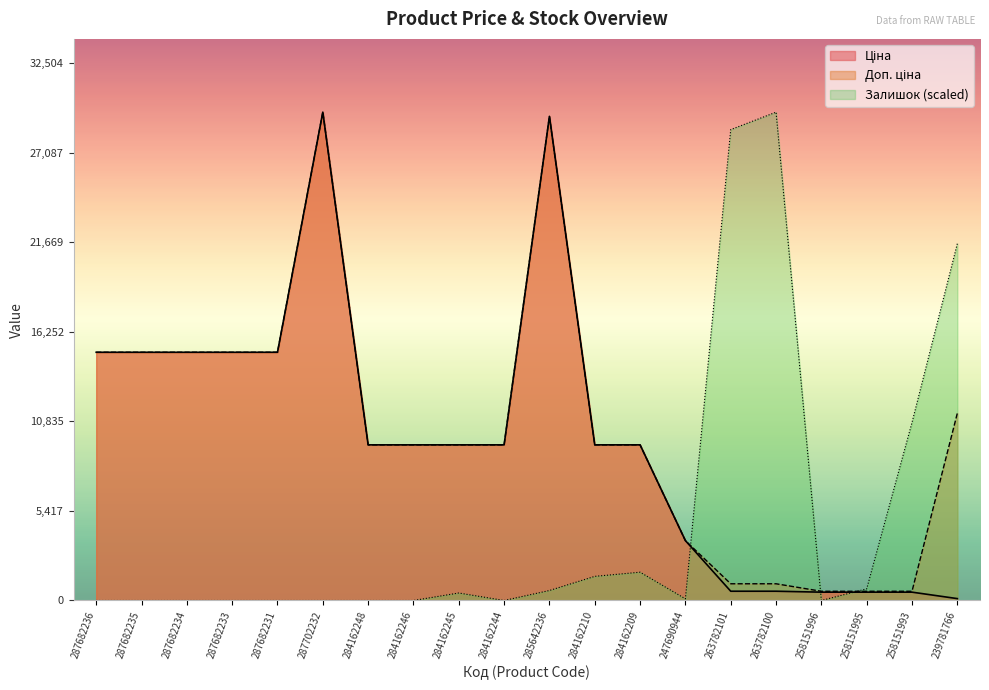

List the series in order of their peak value, highest first.

Ціна, Доп. ціна, Залишок